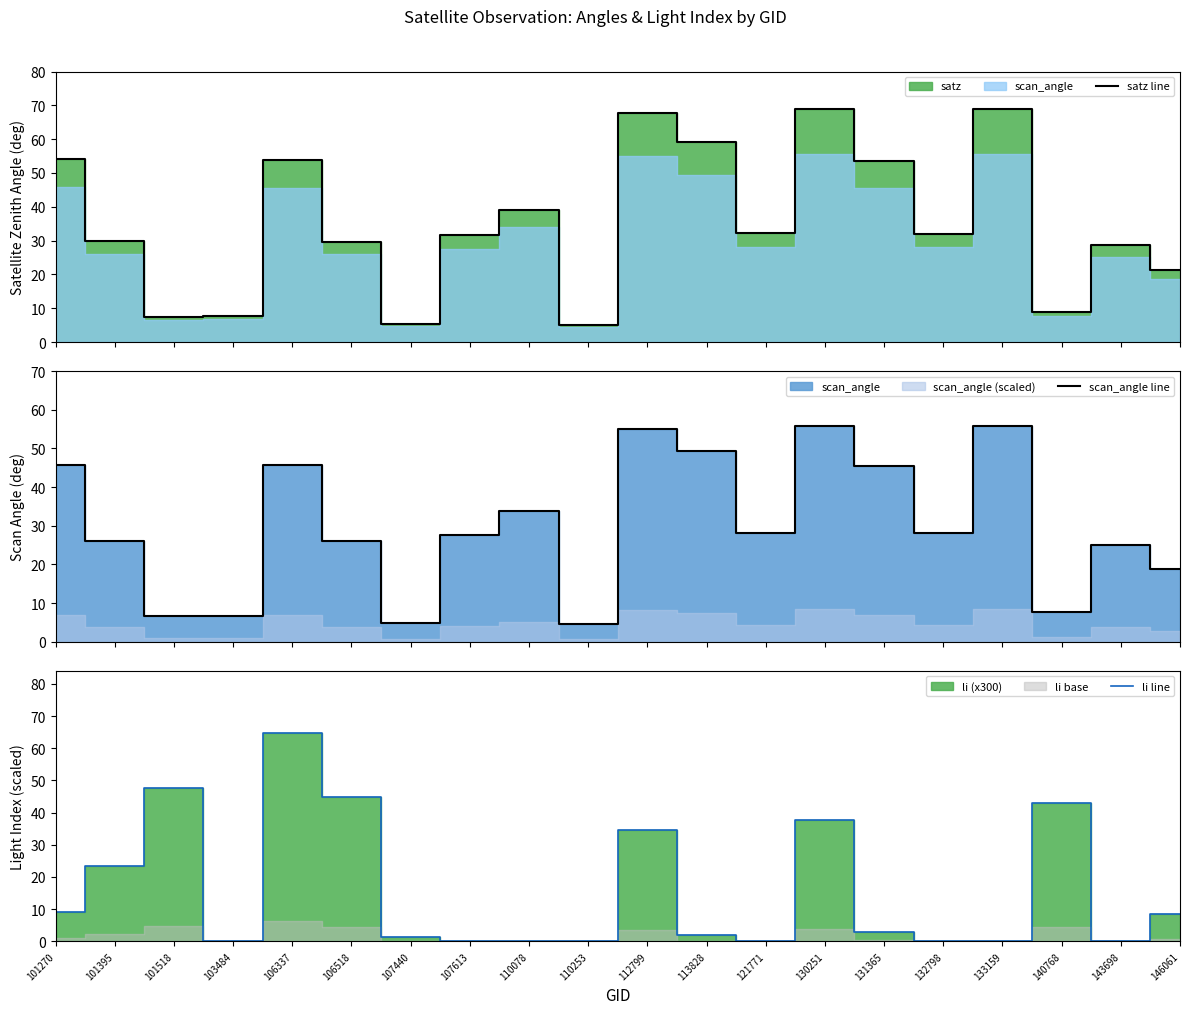

What is the difference between the second highest and minimum values in the satz line series?

63.9